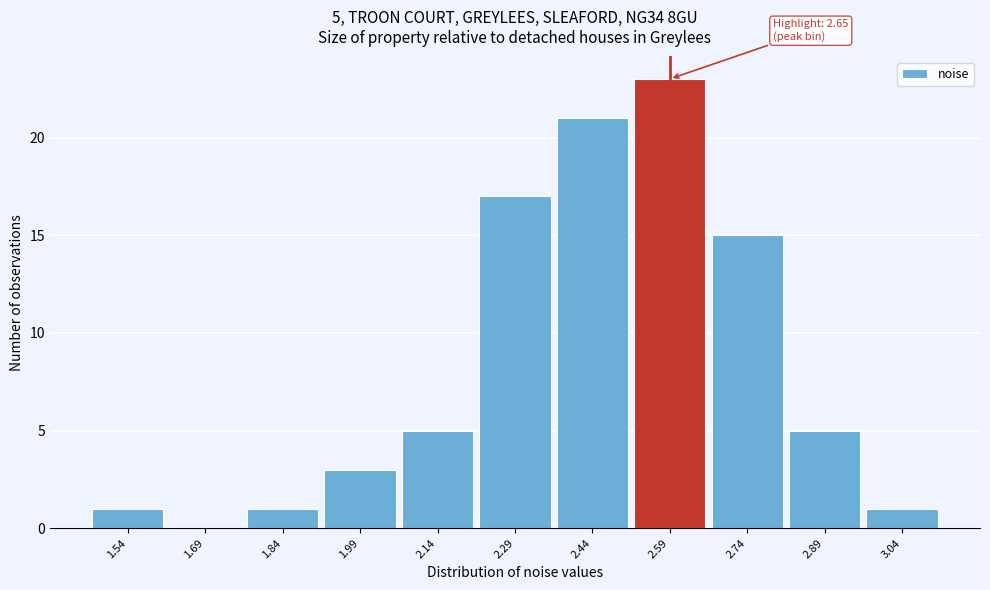

Which range on the x-axis has the tallest bar?

2.52 to 2.66